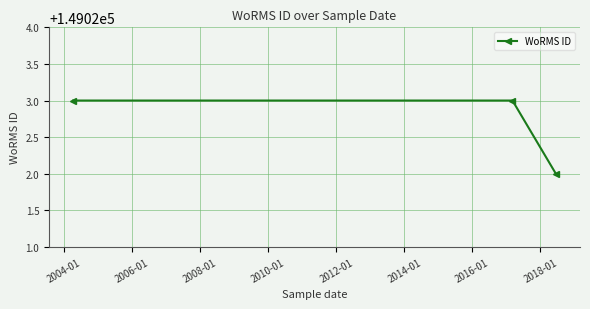

Count the values in the range 149022 to 149023.

3